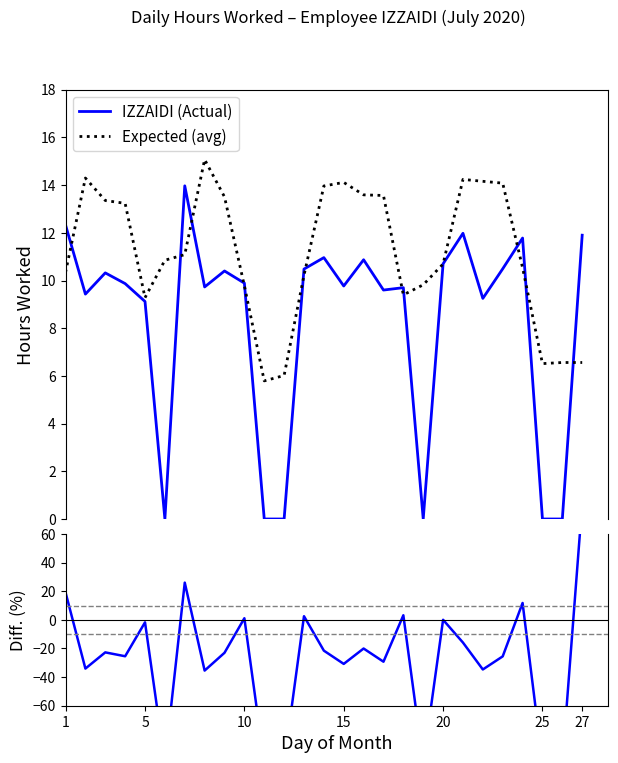

How many distinct data groups are displayed?

3